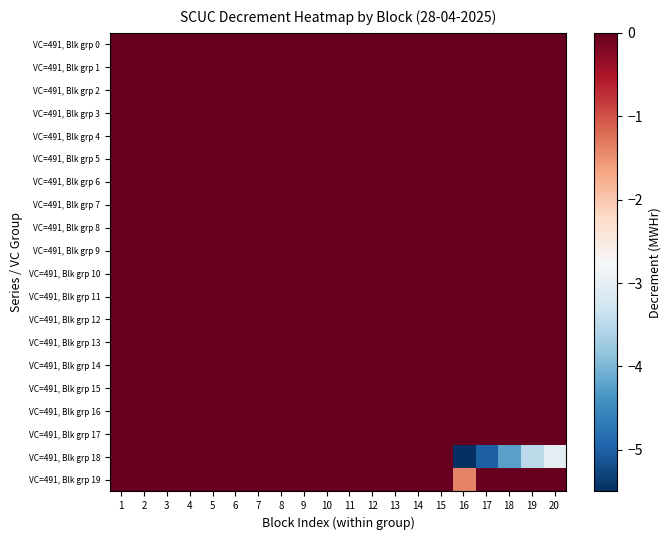

At which category is the sum across all series the highest?

1